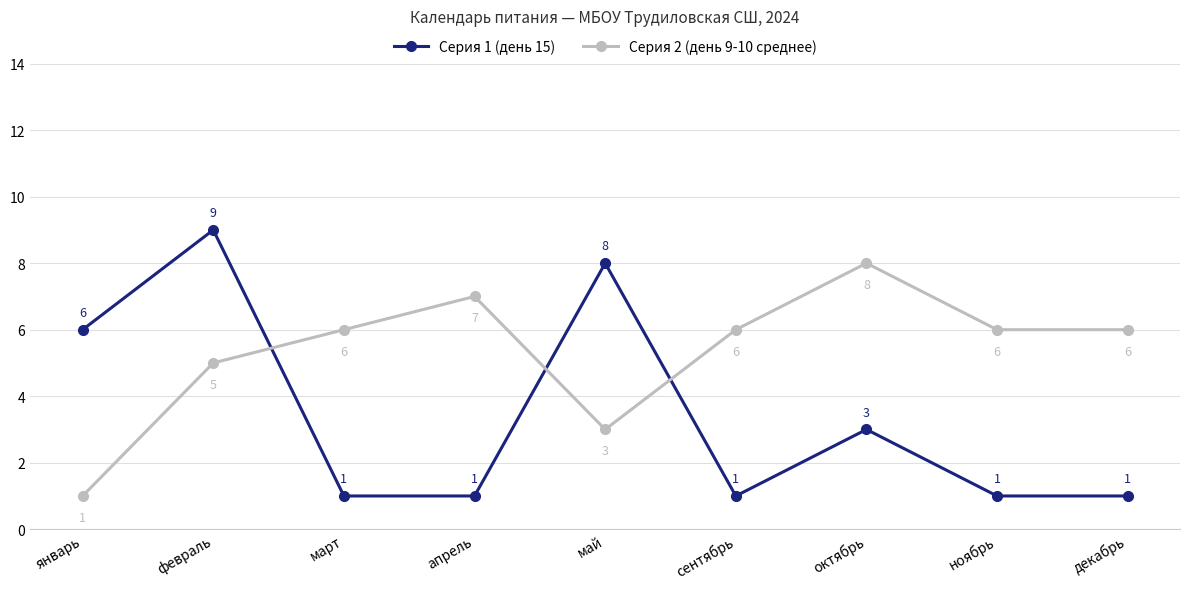

List the series in order of their peak value, highest first.

Серия 1 (день 15), Серия 2 (день 9-10 среднее)